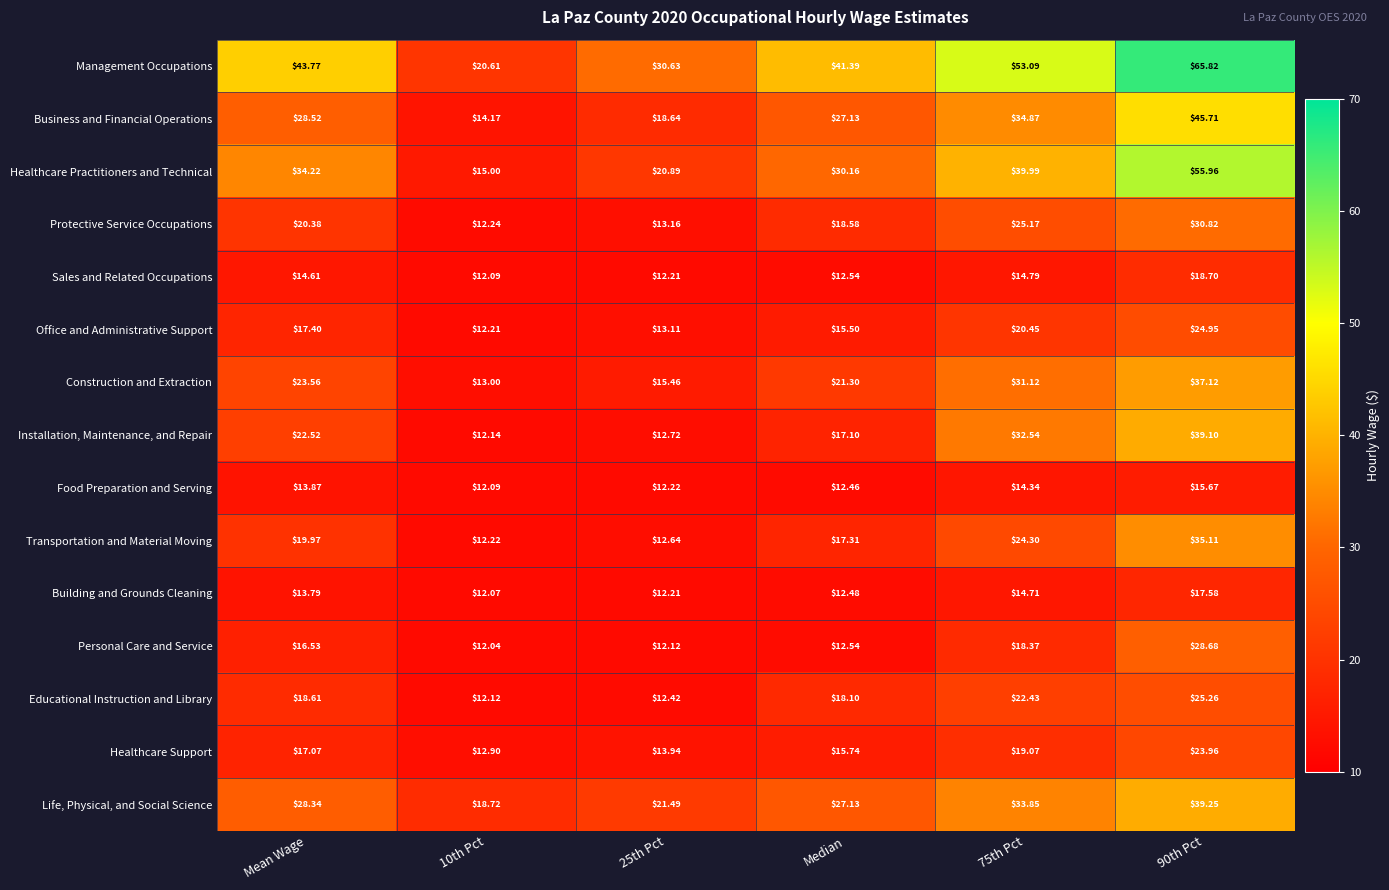

Rank the series by their maximum value, from lowest to highest.

Food Preparation and Serving, Building and Grounds Cleaning, Sales and Related Occupations, Healthcare Support, Office and Administrative Support, Educational Instruction and Library, Personal Care and Service, Protective Service Occupations, Transportation and Material Moving, Construction and Extraction, Installation, Maintenance, and Repair, Life, Physical, and Social Science, Business and Financial Operations, Healthcare Practitioners and Technical, Management Occupations